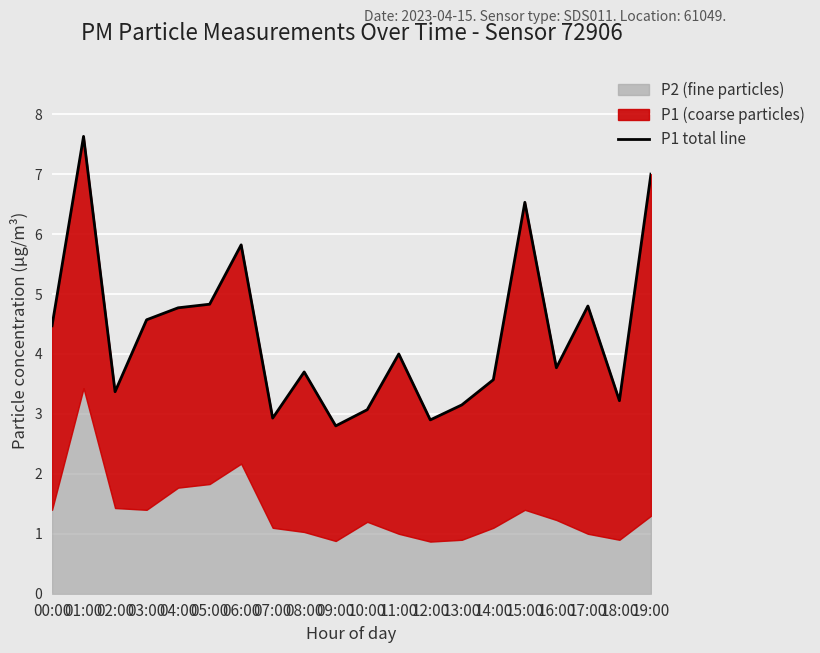

Between 00:00 and 19:00, which is larger?

19:00